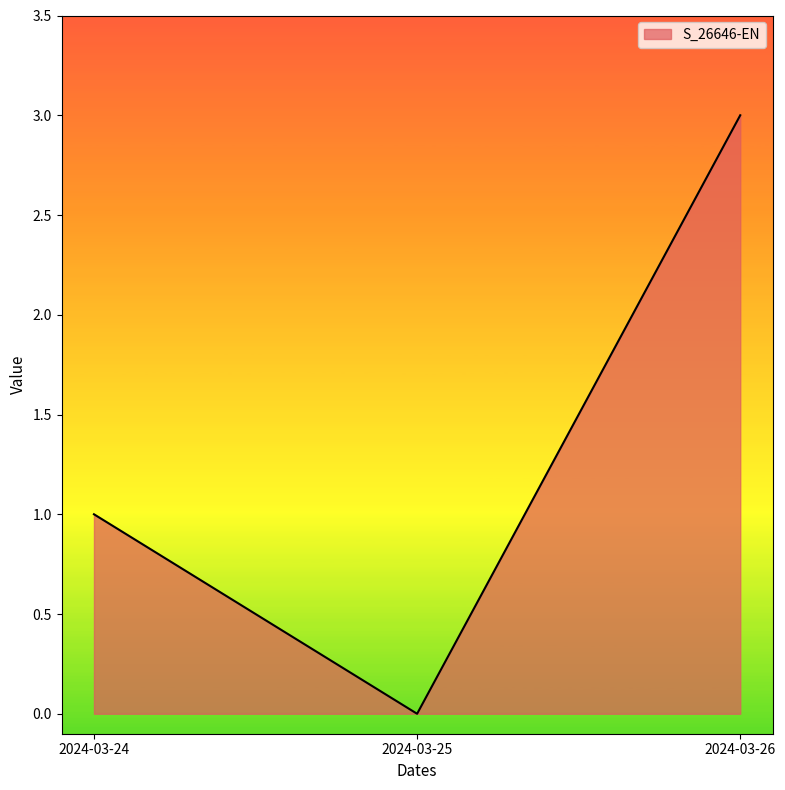

Rank the categories by value from highest to lowest.

2024-03-26, 2024-03-24, 2024-03-25